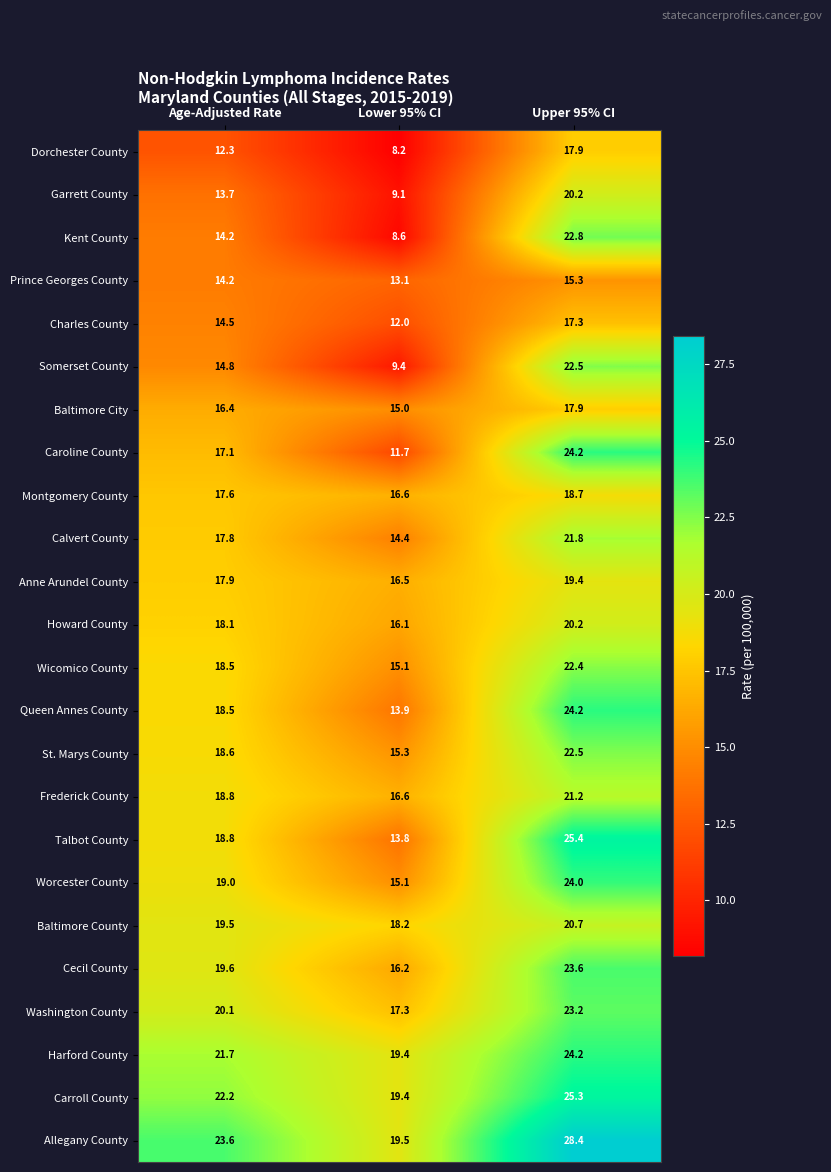

What is the difference between the Baltimore City values at Age-Adjusted Rate and Upper 95% CI?

1.5